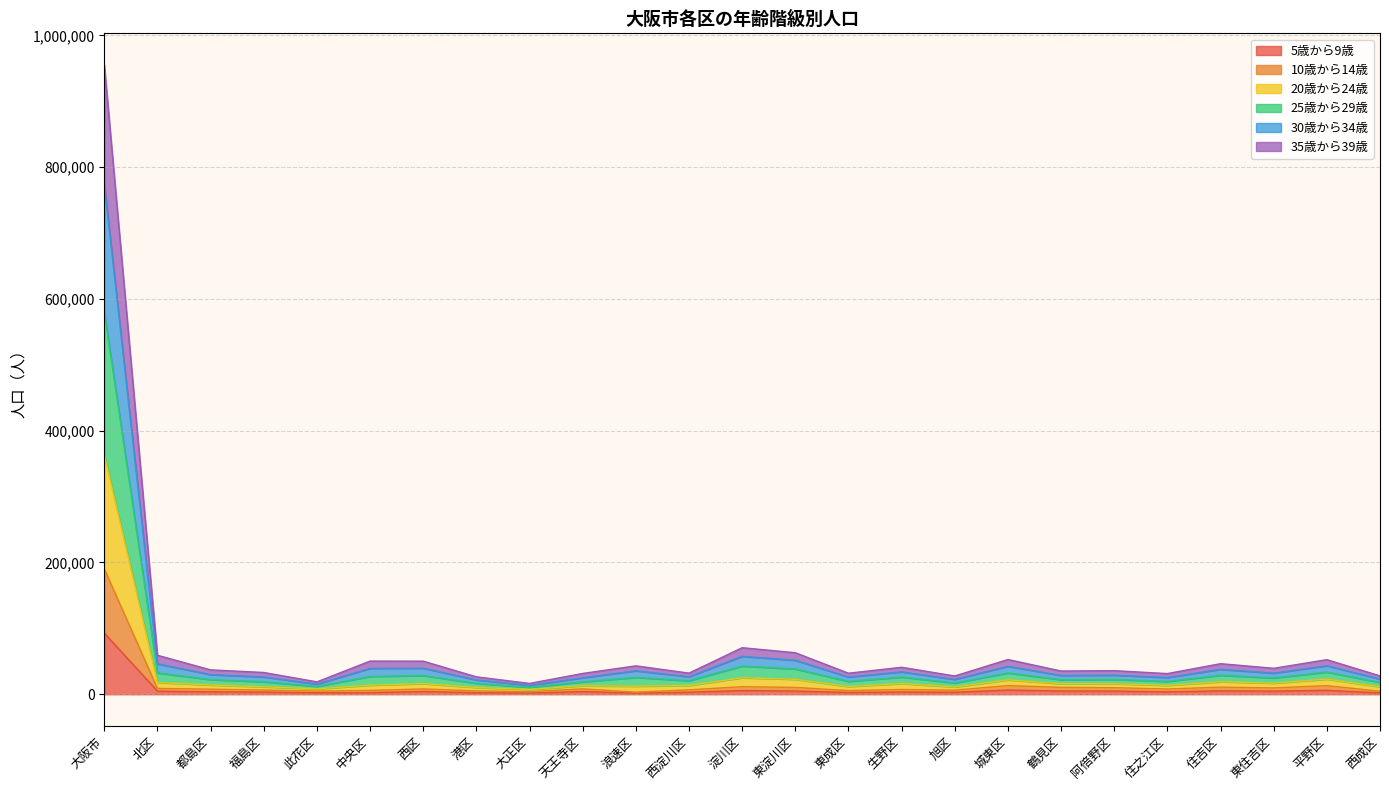

What is the total value across all series at 都島区?

37017